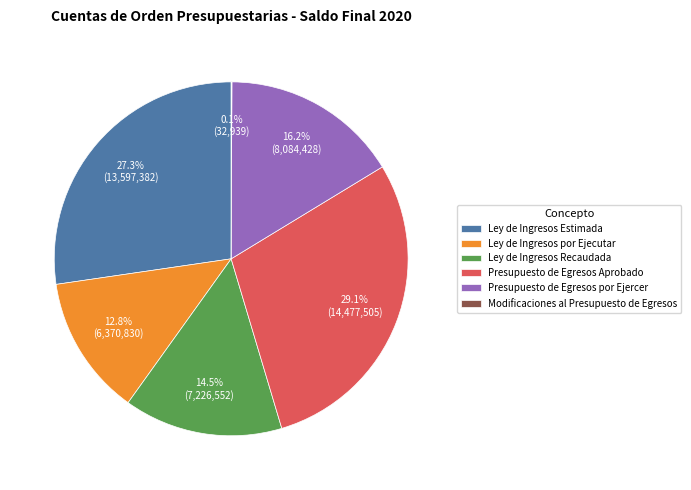

Between Presupuesto de Egresos Aprobado and Ley de Ingresos por Ejecutar, which is larger?

Presupuesto de Egresos Aprobado